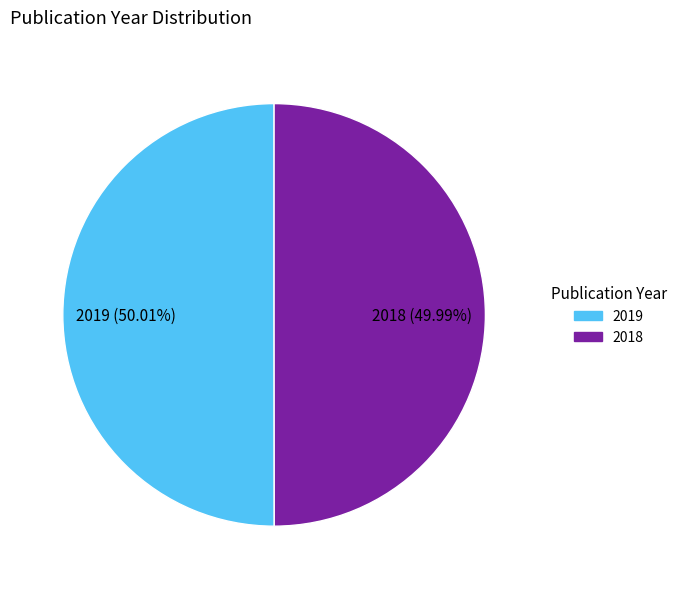

True or false: 2019 accounts for 43% of the total.

False